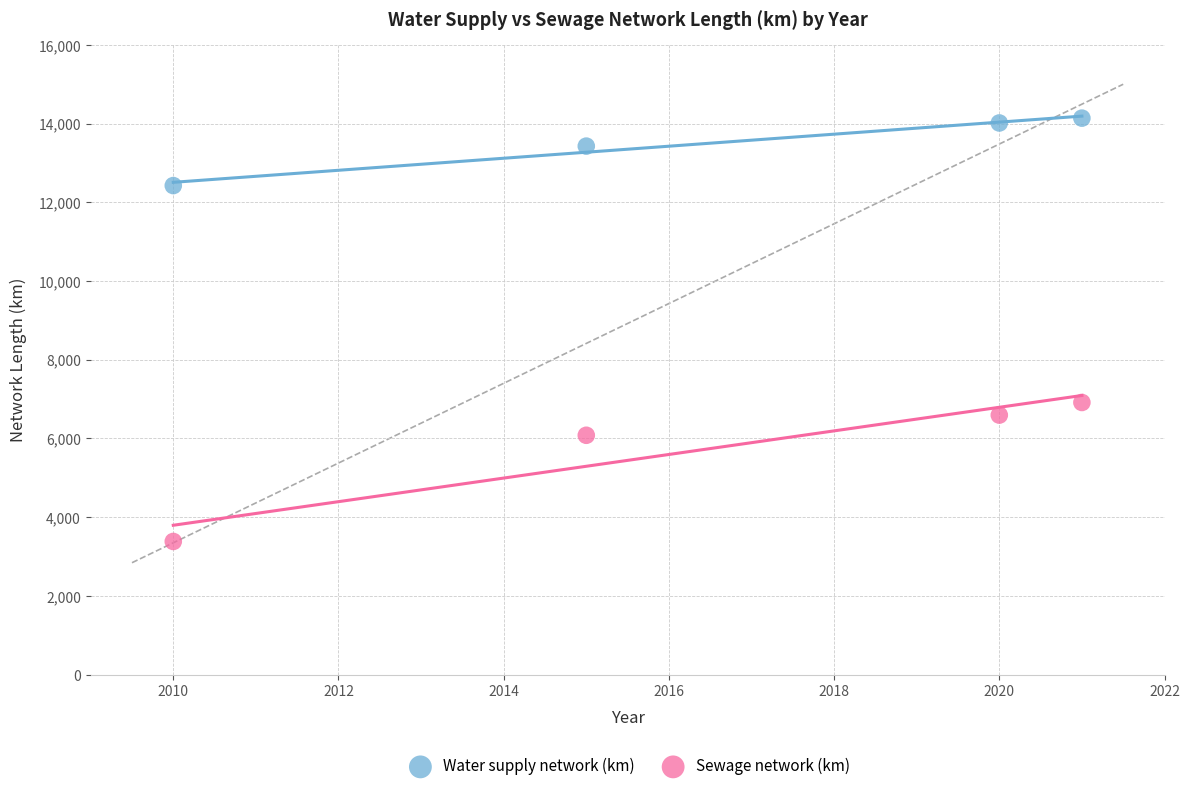

Which series reaches the minimum Y coordinate?

Sewage network (km)